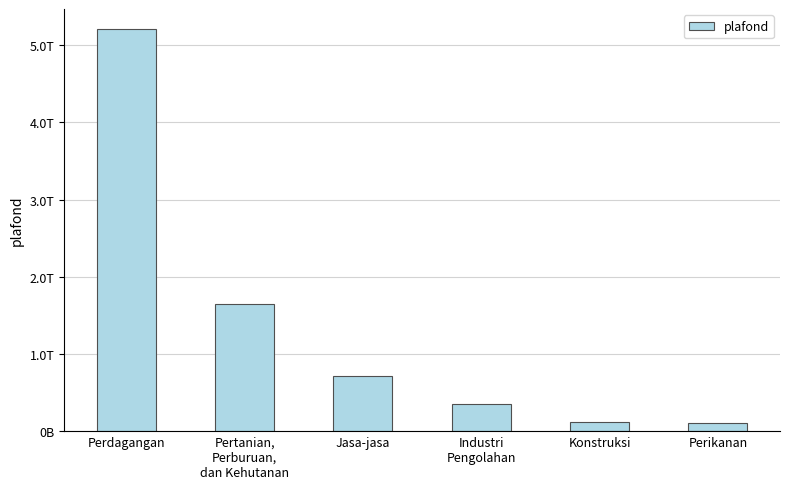

Rank the categories by value from lowest to highest.

Perikanan, Konstruksi, Industri
Pengolahan, Jasa-jasa, Pertanian,
Perburuan,
dan Kehutanan, Perdagangan